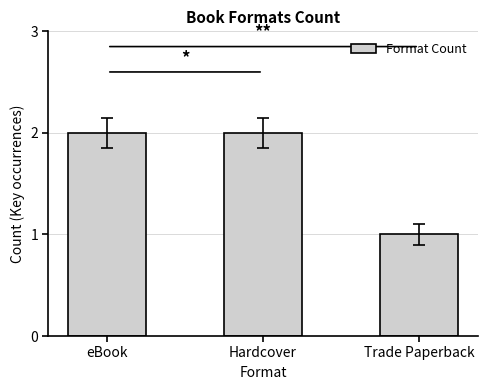

What is the value of the 1st bar from the left?

2